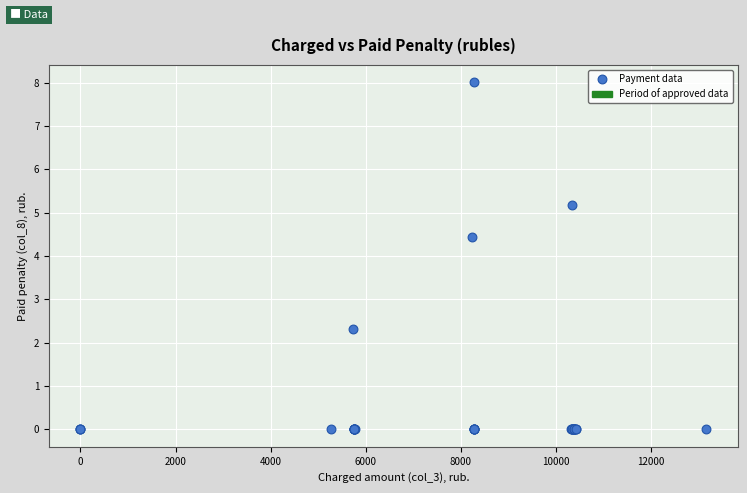

What Y value in the scatter plot is closest to 4?

4.4